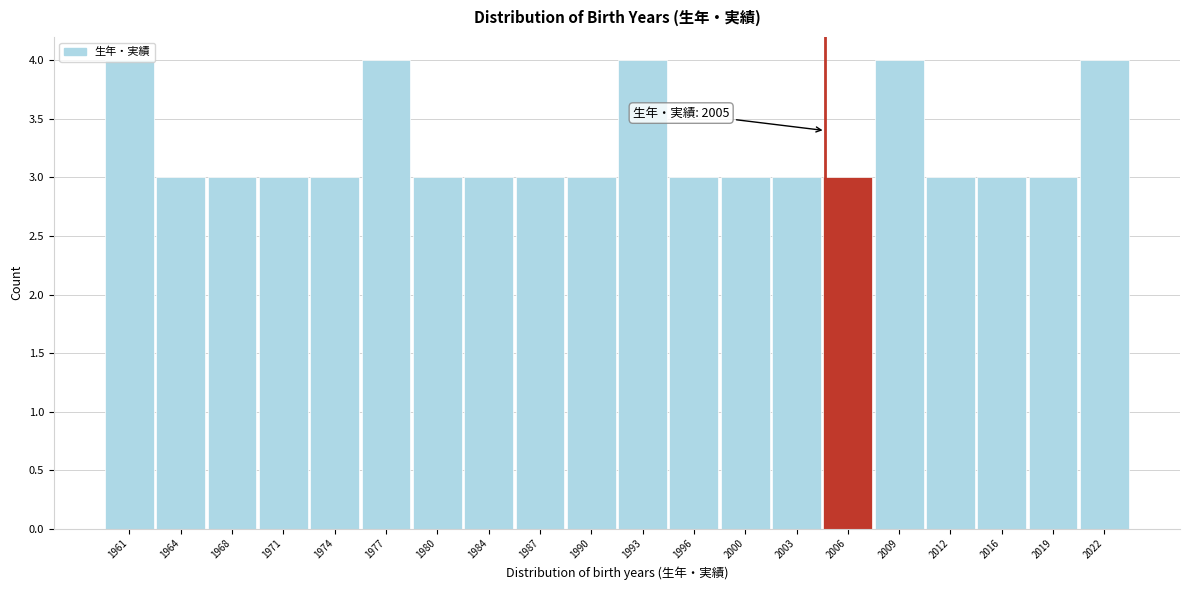

What is the greatest value displayed?

4